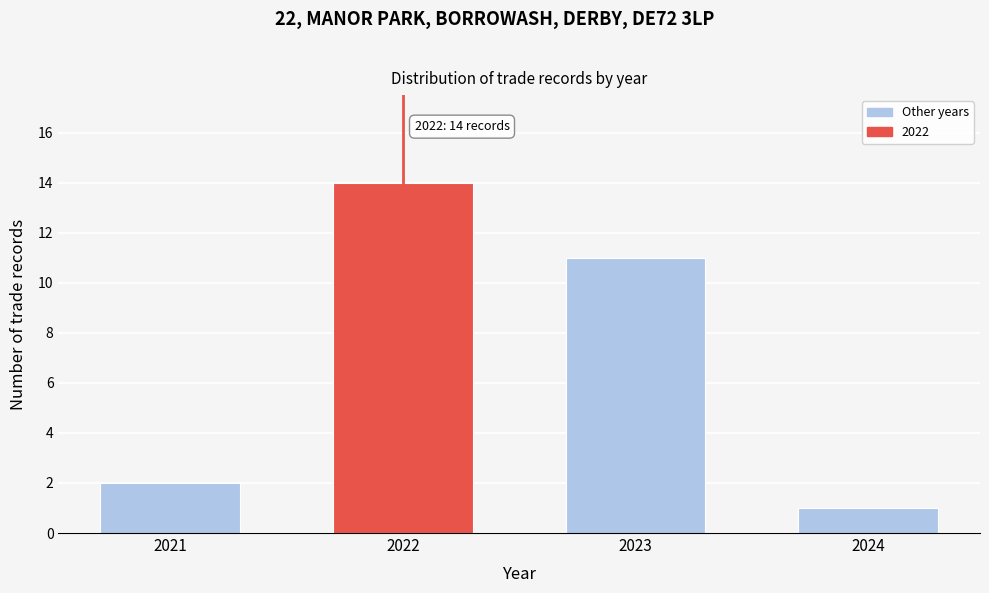

Reading left to right, transcribe all the data shown in this chart.

2	14	11	1